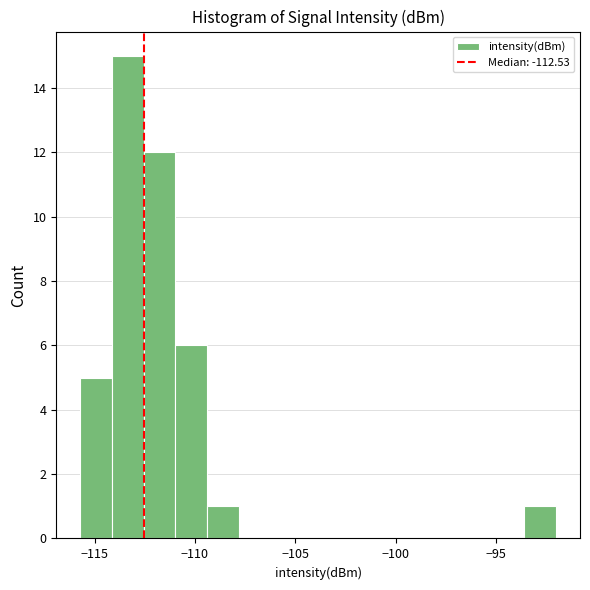

Around what value on the x-axis is the tallest bar? Give the approximate position of its centre, as read against the axis.

-113.5